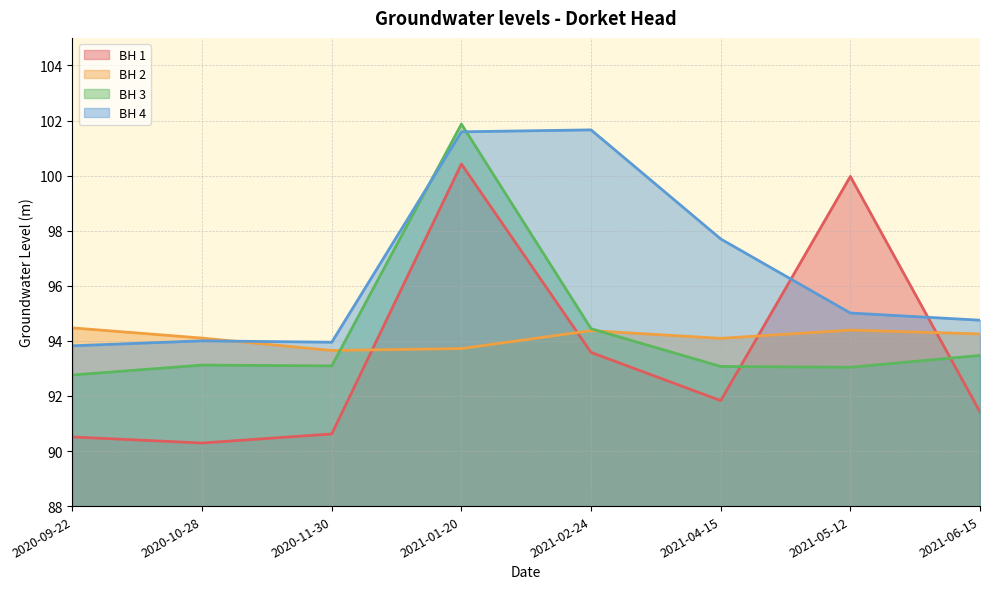

Reading right to left, list all the values displayed in this chart.

BH 1: 91.4	100.0	91.8	93.6	100.4	90.6	90.3	90.5
BH 2: 94.2	94.4	94.1	94.4	93.7	93.7	94.1	94.5
BH 3: 93.5	93.0	93.1	94.4	101.9	93.1	93.1	92.8
BH 4: 94.8	95.0	97.7	101.7	101.6	94.0	94.0	93.8